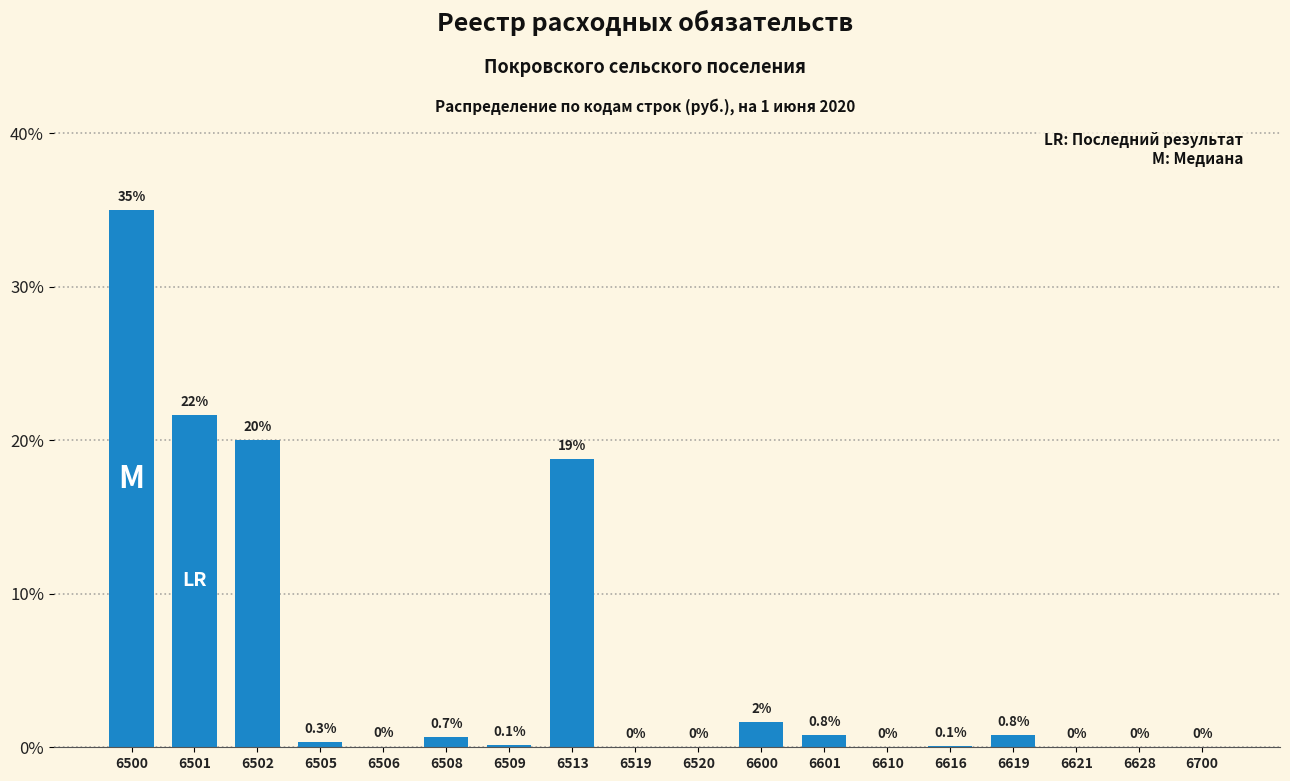

Where is the data nearest to the value 17?

6513